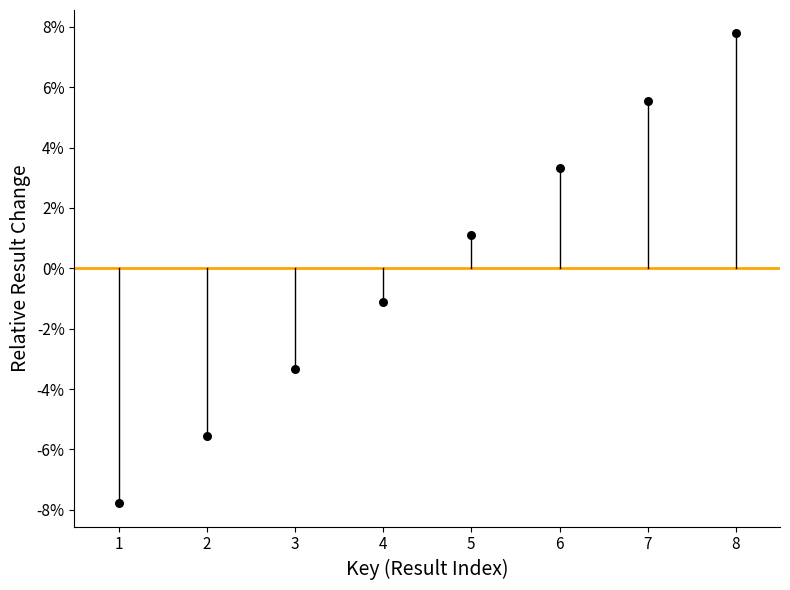

What is the average X value?

4.5